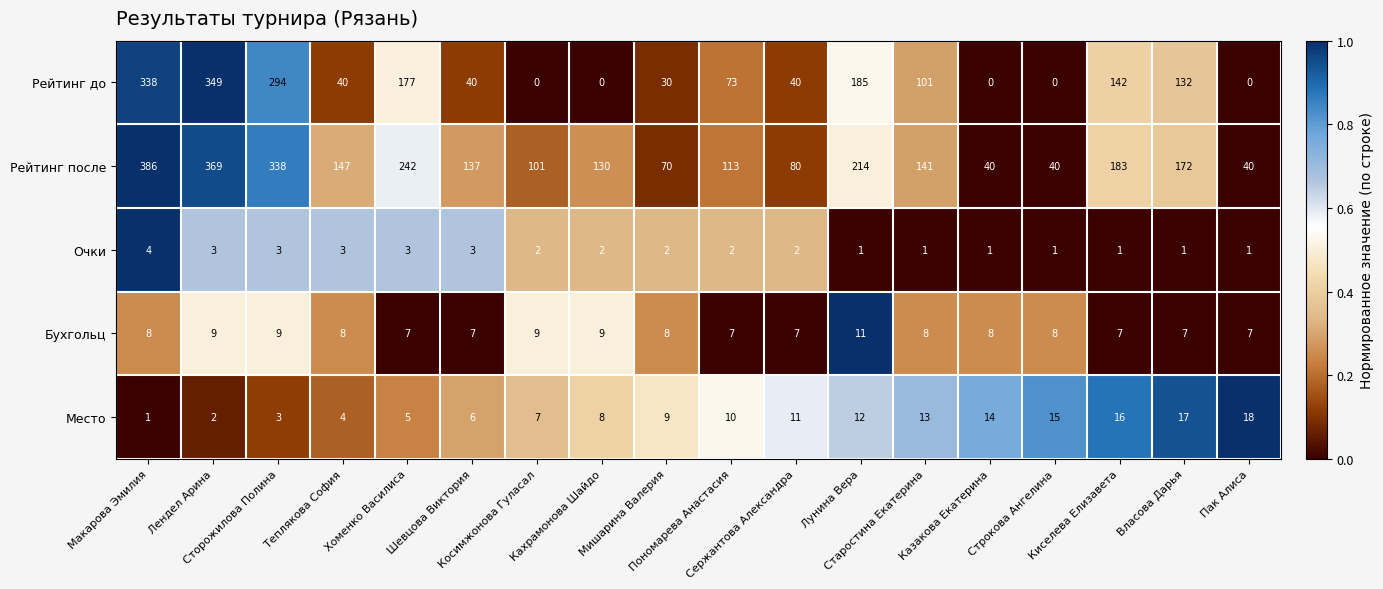

What is the difference between the second highest and second lowest values in the Рейтинг после series?

329